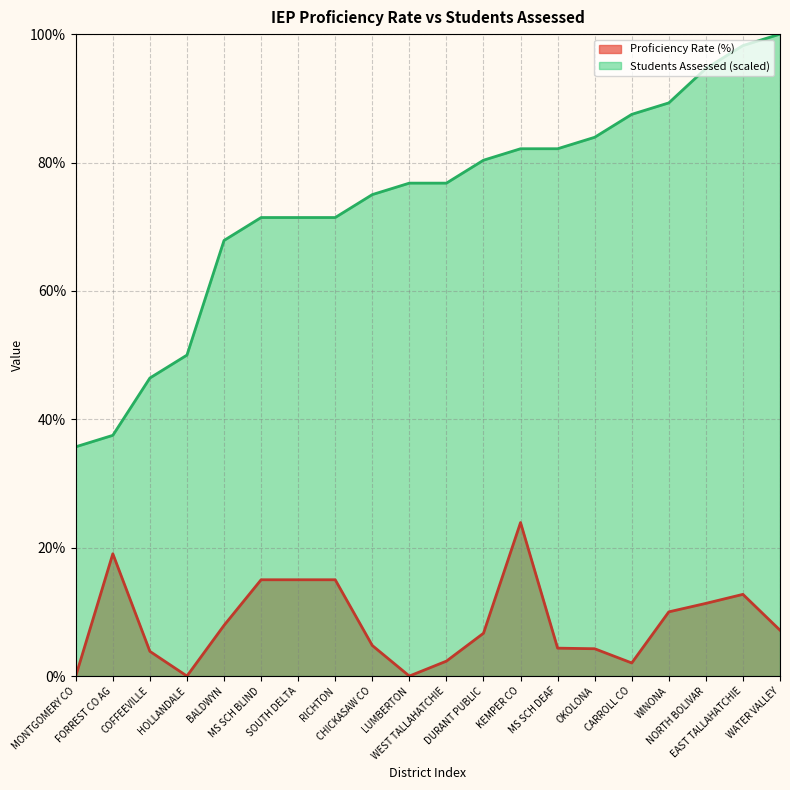

Is it true that Assessed (normalized) equals 82.1 at KEMPER CO?

True